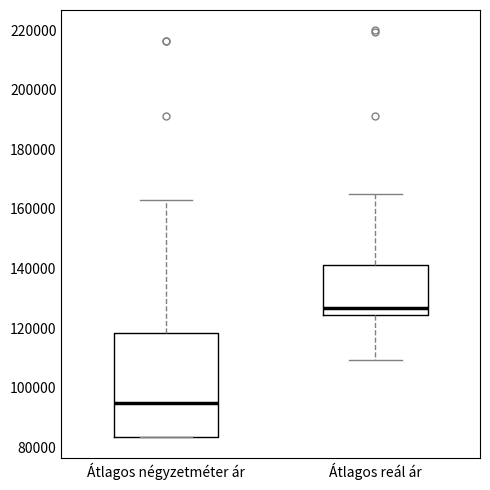

Reading left to right, read every box against the y-axis: the position of its median line, the range the box covers, and the ends of its whiskers. The values are not printed on the chart, so give them approximately, as read against the axis.

Átlagos négyzetméter ár: median 94000, box 84000 to 118000, whiskers 84000 to 162000
Átlagos reál ár: median 126000, box 124000 to 142000, whiskers 110000 to 164000